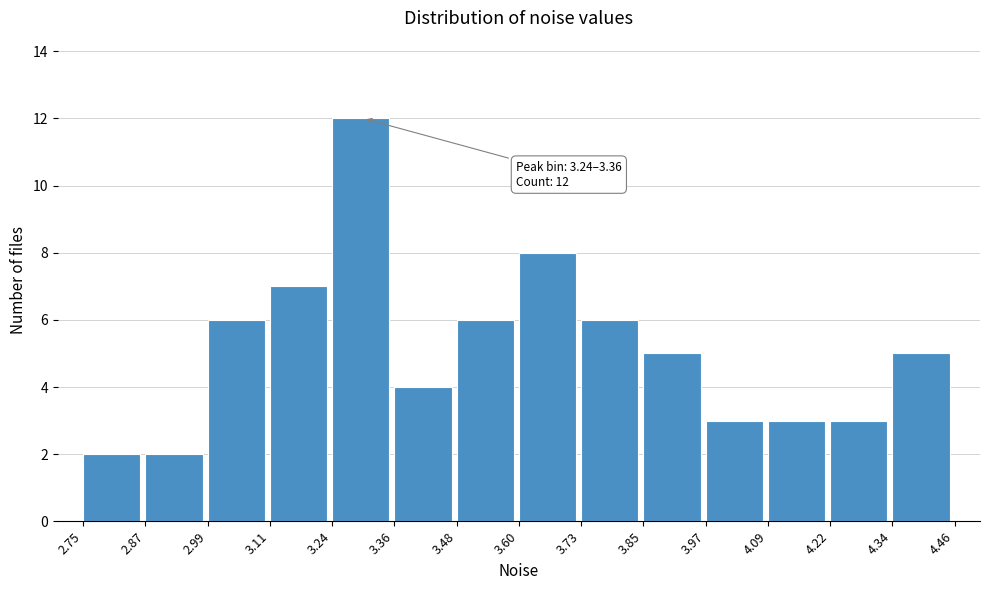

Which range on the x-axis has the tallest bar?

3.24 to 3.36